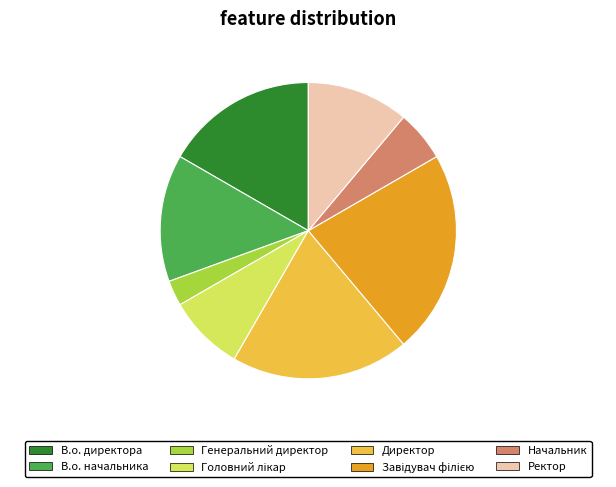

Does Начальник account for over 50% of the chart?

No